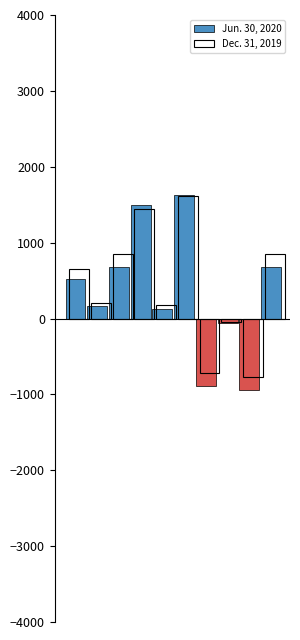

How many negative values does the Jun. 30, 2020 series have?

3